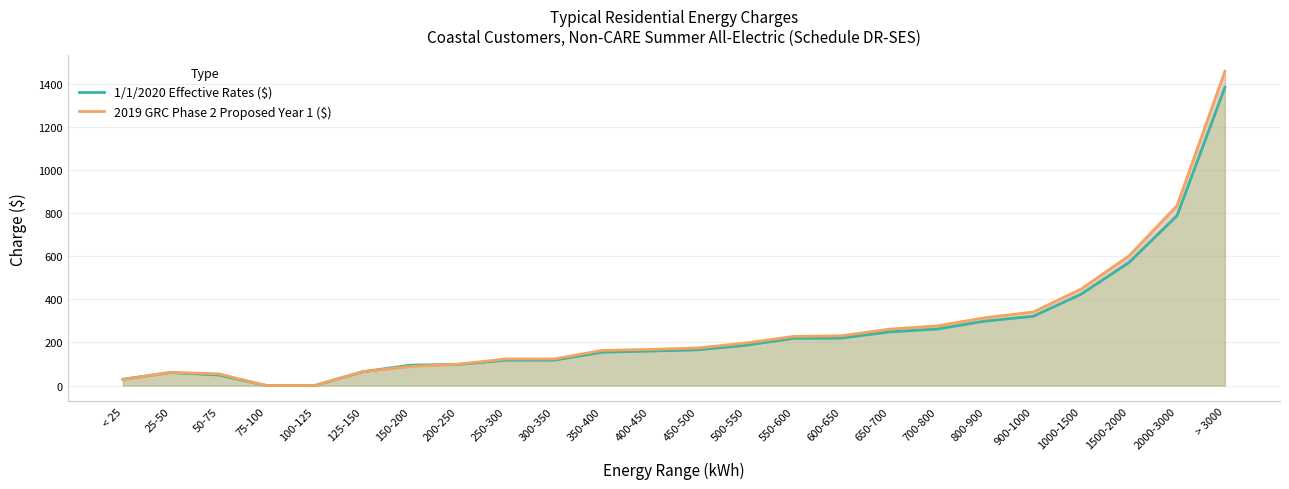

Between 800-900 and > 3000, which series saw the biggest shift?

2019 GRC Phase 2 Proposed Year 1 ($)